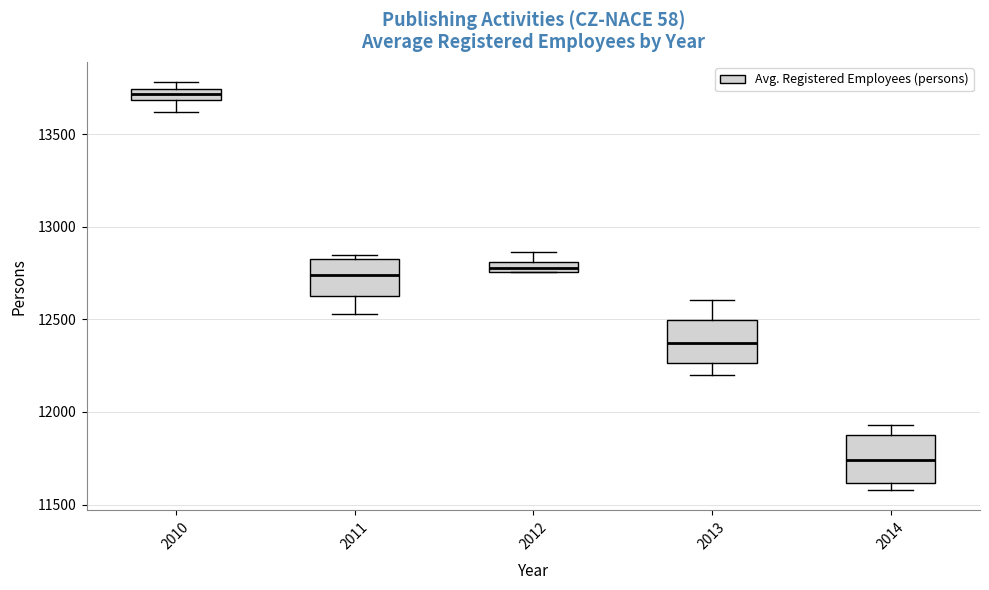

Which box's median line is the lowest?

2014